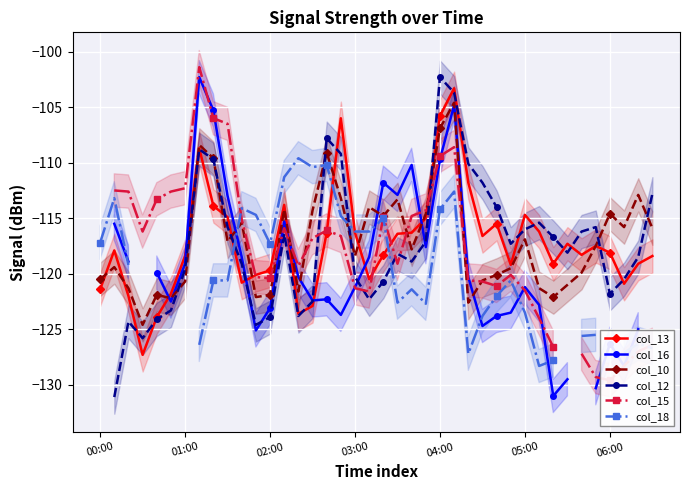

What is the label of the 11th point from the left?

10